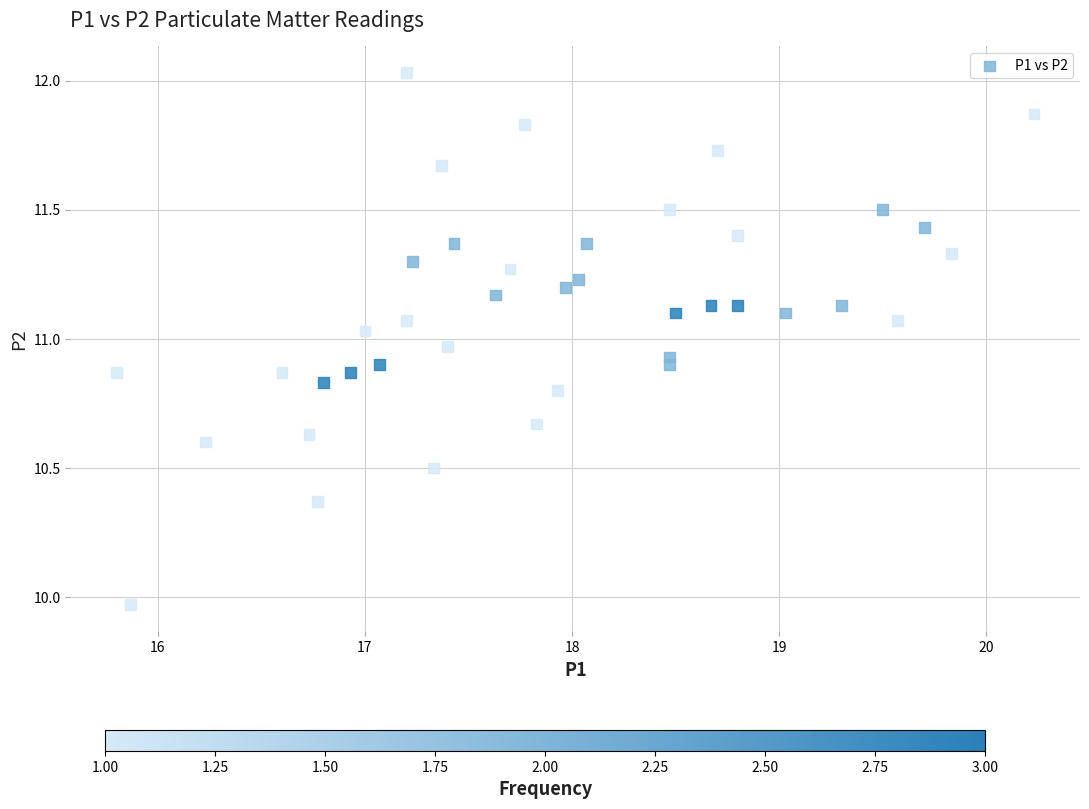

What is the range of X values (max minus min)?

4.4